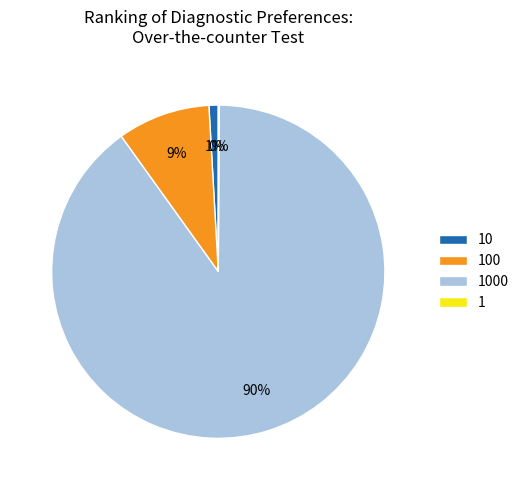

To the nearest percent, what is the average slice percentage?

25%